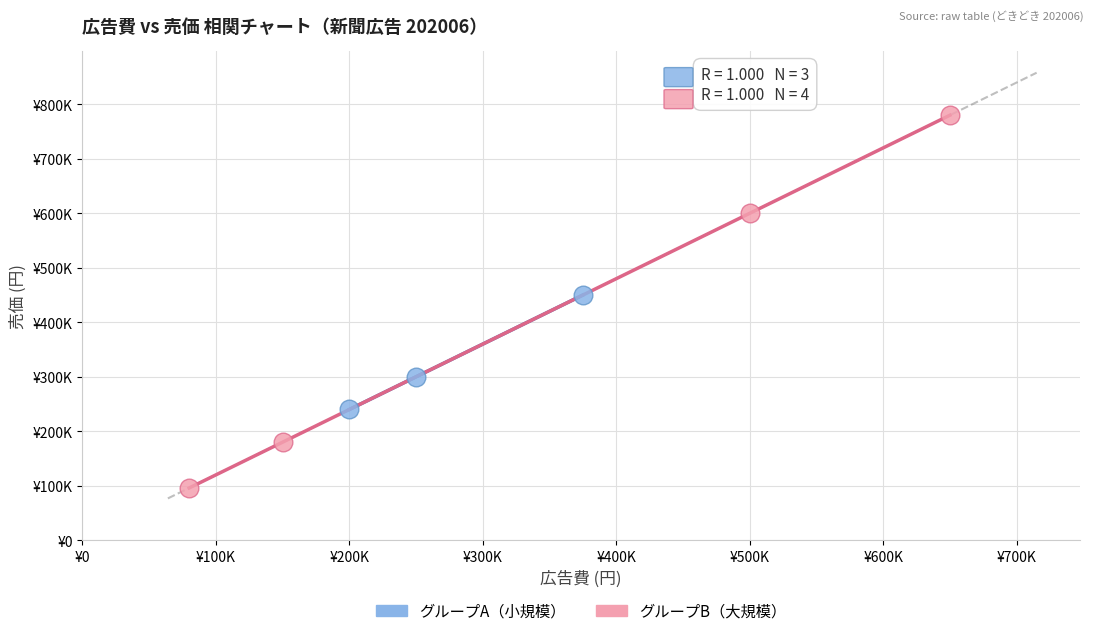

Which series has the largest Y range (max minus min)?

グループB（大規模）